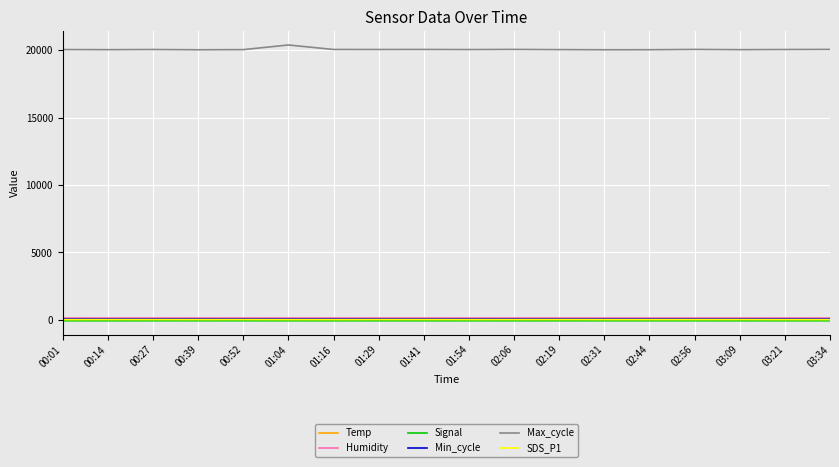

Which series has the largest total across all categories?

Max_cycle